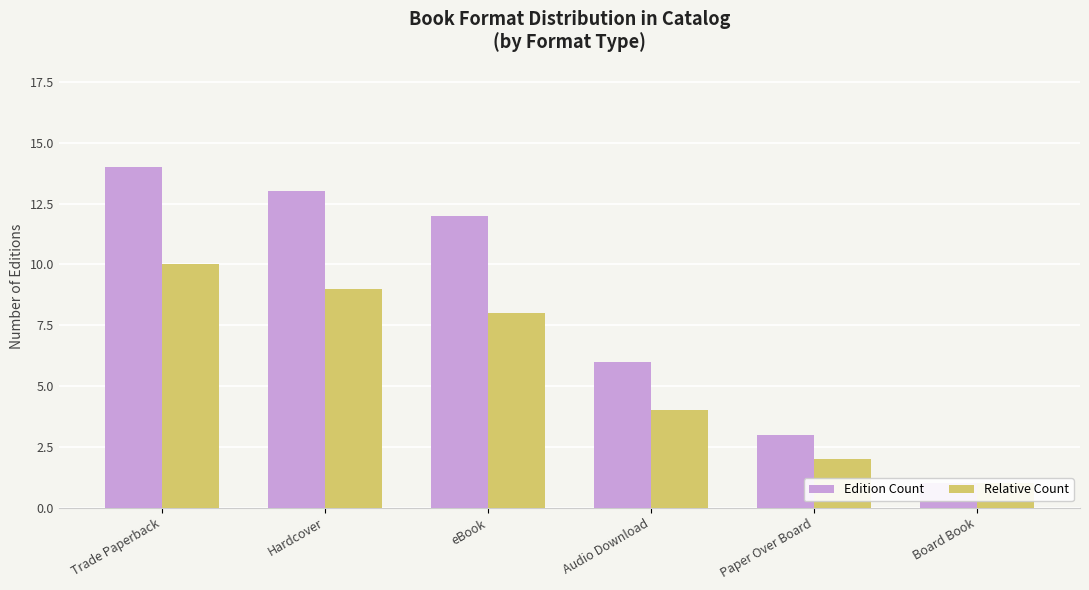

What is the sum of all Relative Count values?

34